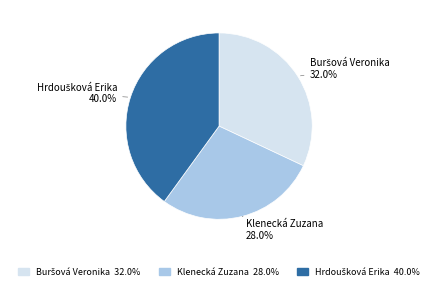

How many segments does this pie chart have?

3